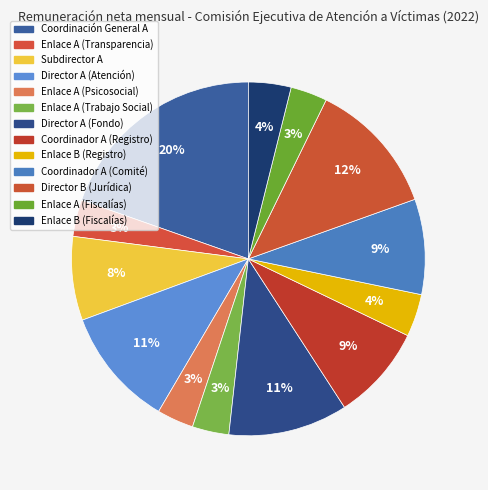

What is the total percentage of Coordinador A (Comité) and Enlace A (Transparencia)?

12.1%